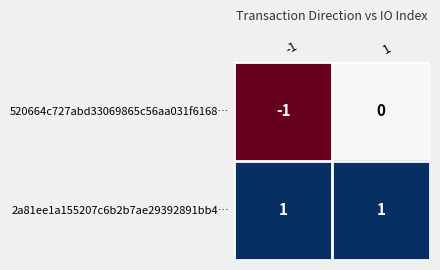

Which series has the largest total across all categories?

2a81ee1a155207c6b2b7ae29392891bb4…